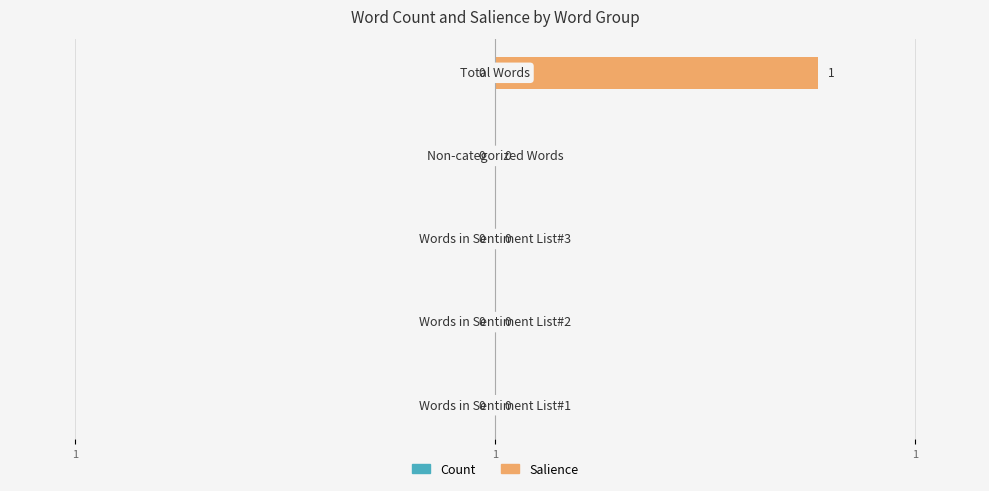

Are the bars horizontal?

Yes